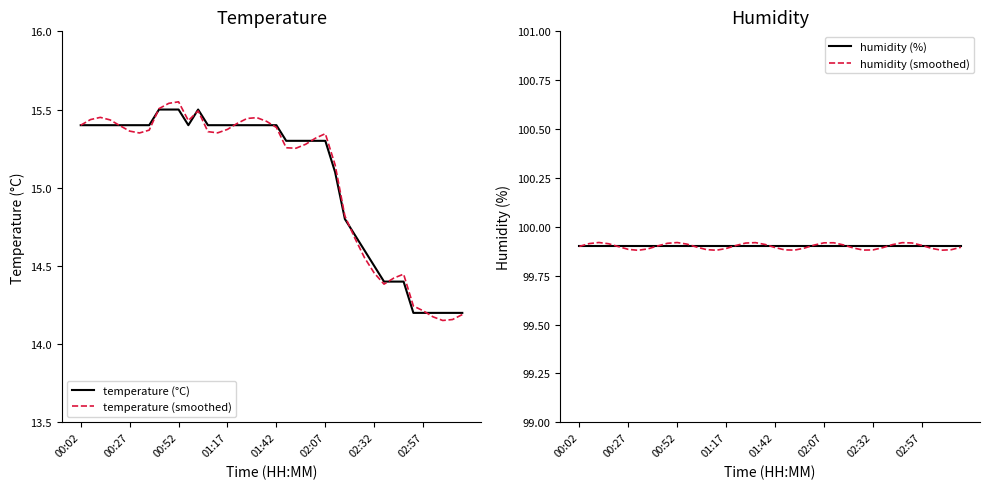

At which label does temperature (smoothed) first exceed 15?

00:02